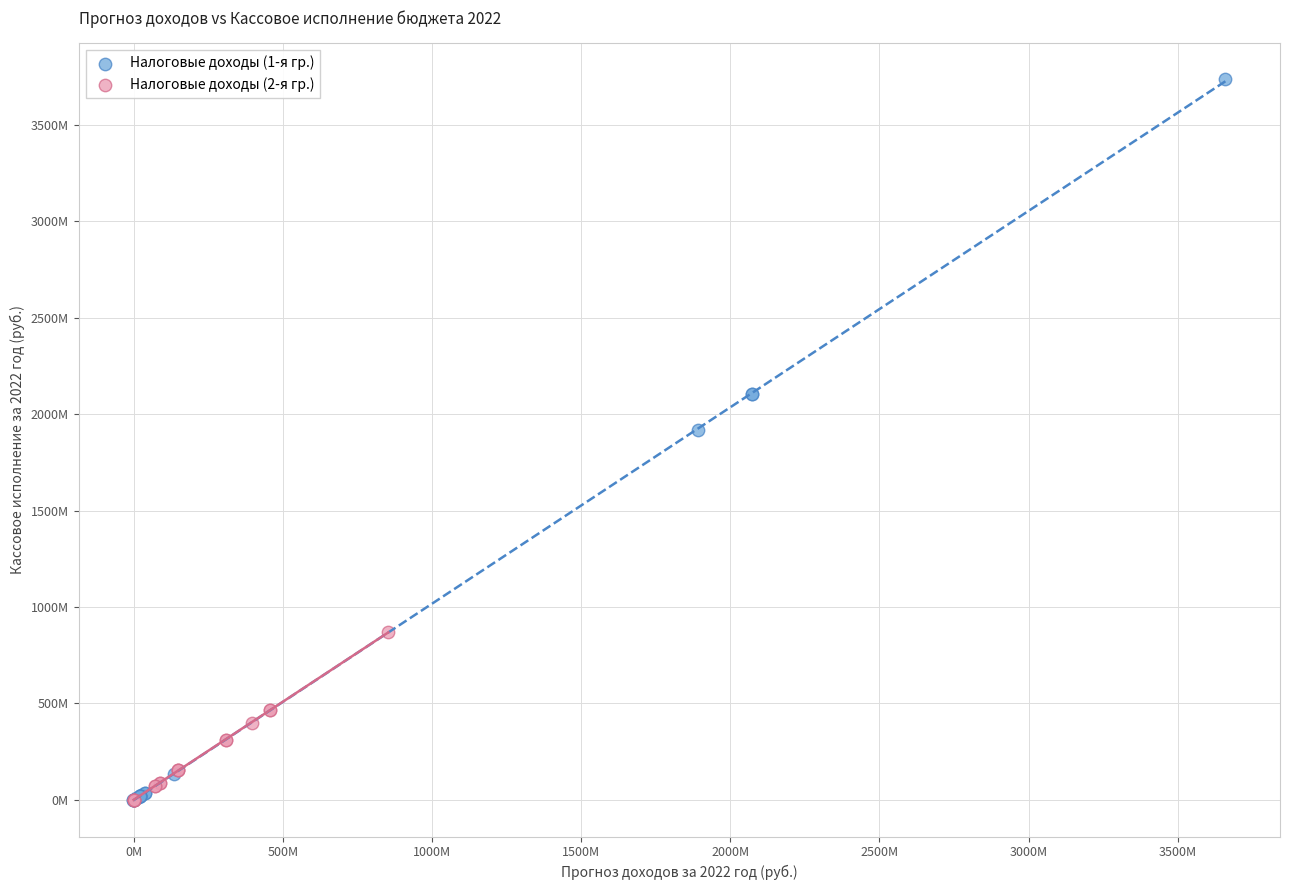

Which series reaches the maximum Y coordinate?

Налоговые доходы (1-я гр.)